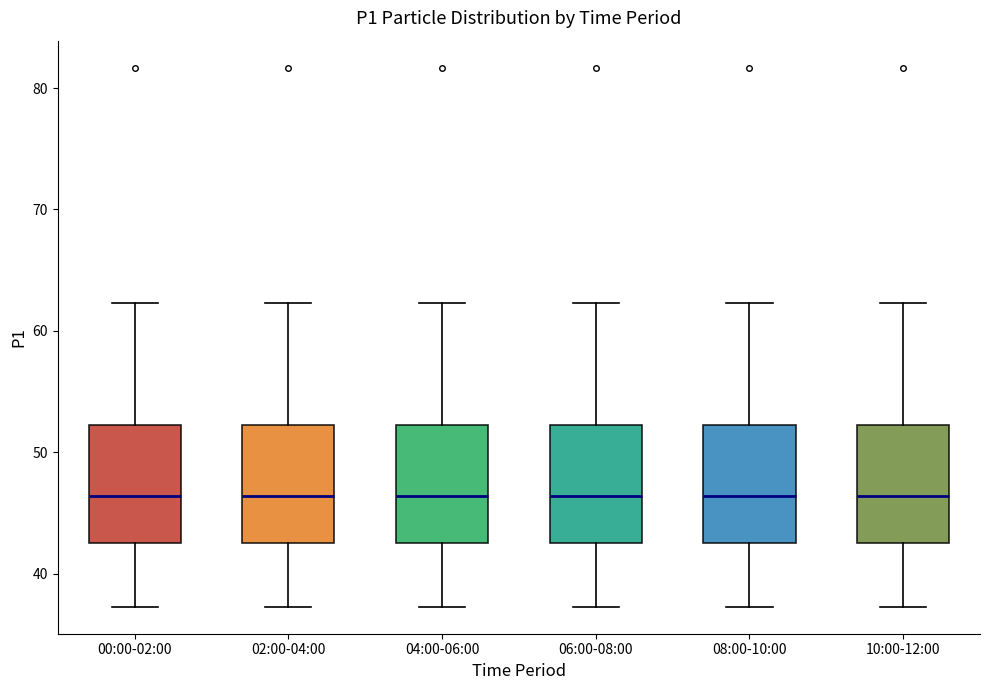

Reading left to right, read every box against the y-axis: the position of its median line, the range the box covers, and the ends of its whiskers. The values are not printed on the chart, so give them approximately, as read against the axis.

00:00-02:00: median 46, box 43 to 52, whiskers 37 to 62
02:00-04:00: median 46, box 43 to 52, whiskers 37 to 62
04:00-06:00: median 46, box 43 to 52, whiskers 37 to 62
06:00-08:00: median 46, box 43 to 52, whiskers 37 to 62
08:00-10:00: median 46, box 43 to 52, whiskers 37 to 62
10:00-12:00: median 46, box 43 to 52, whiskers 37 to 62